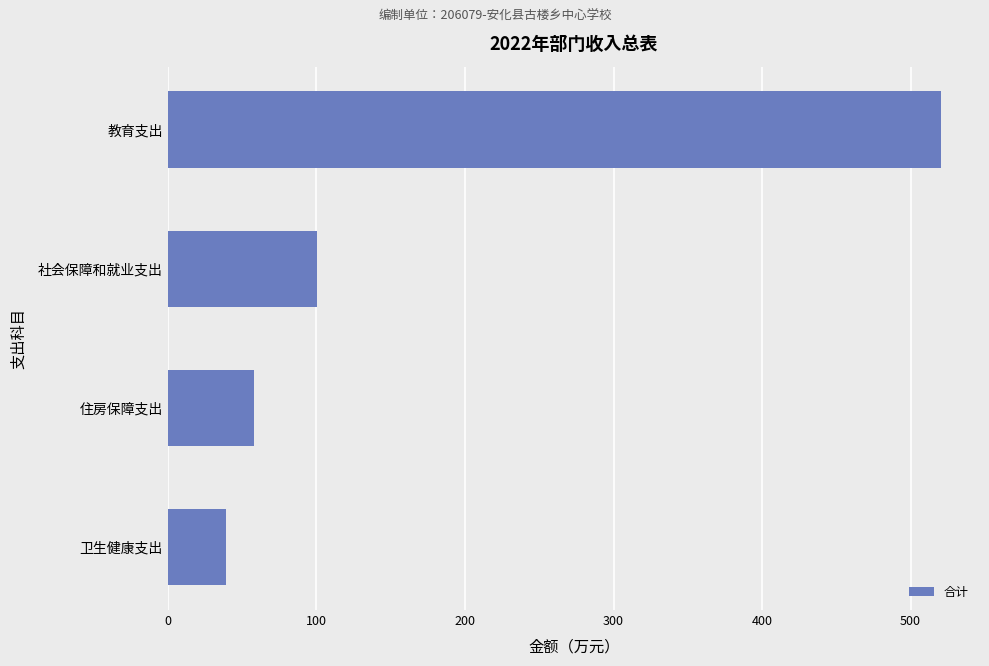

What is the difference between the maximum and second lowest values?

462.6